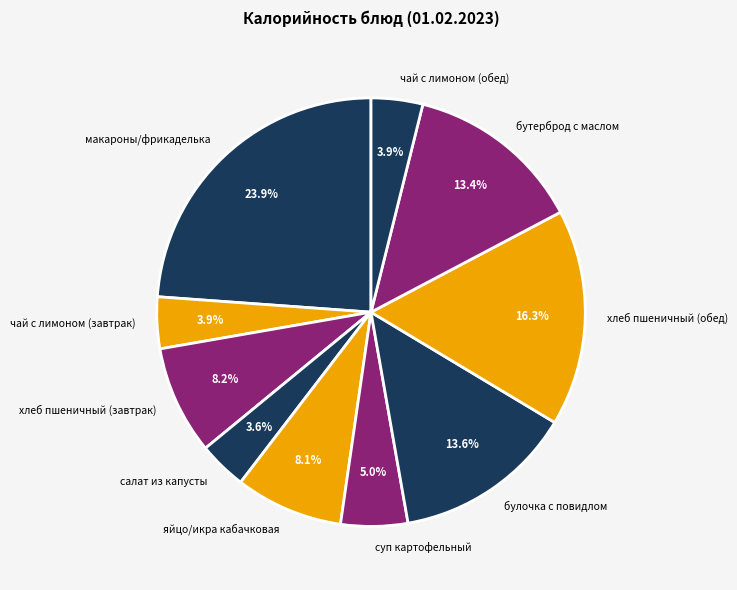

To the nearest percent, what percentage of the pie is булочка с повидлом?

14%